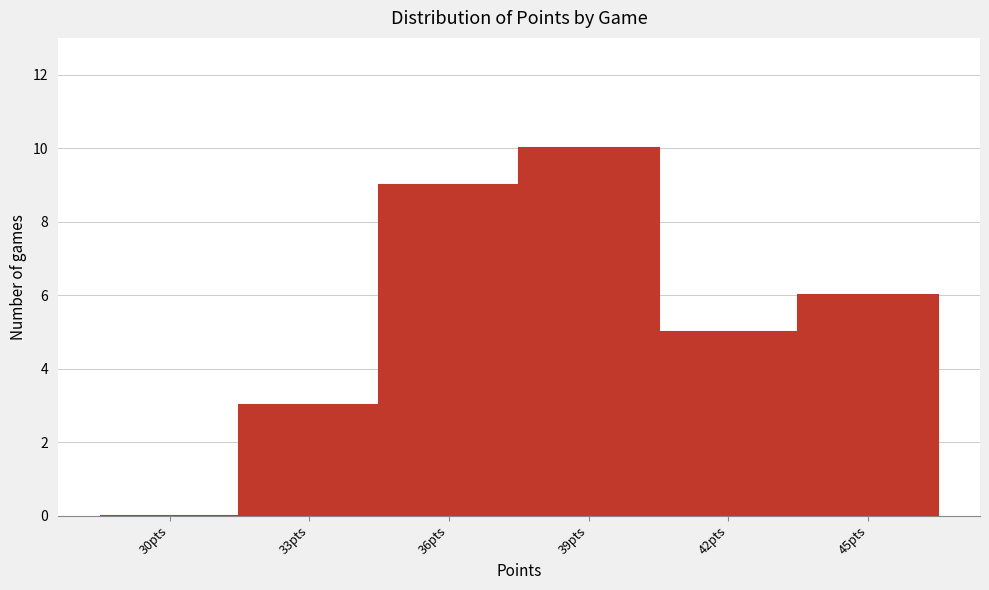

Reading left to right, what are all the values shown in this chart?

30pts=0	33pts=3	36pts=9	39pts=10	42pts=5	45pts=6